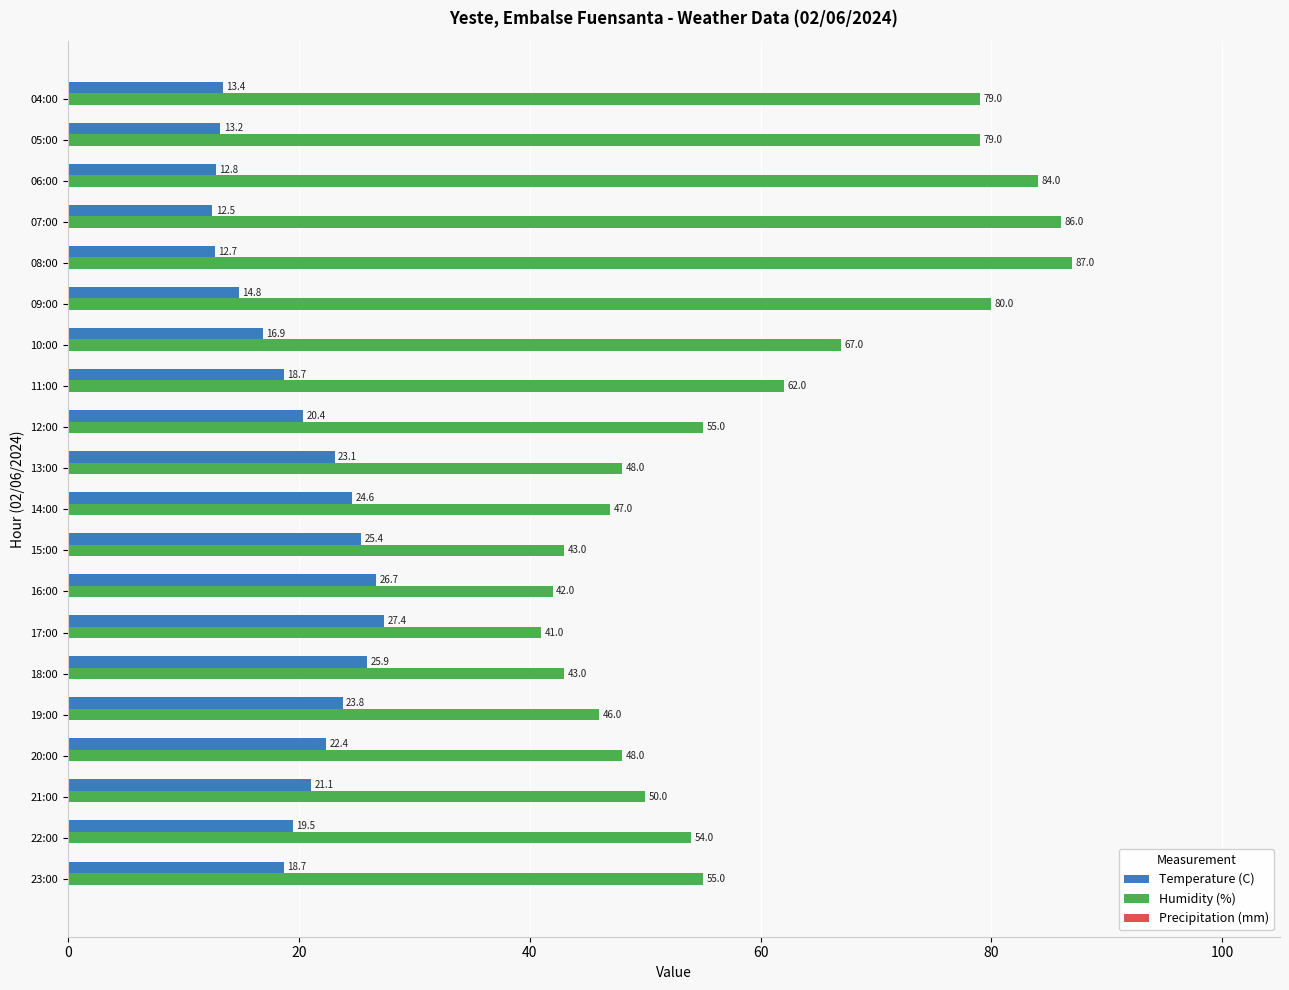

At how many categories does at least one series exceed 21?

20